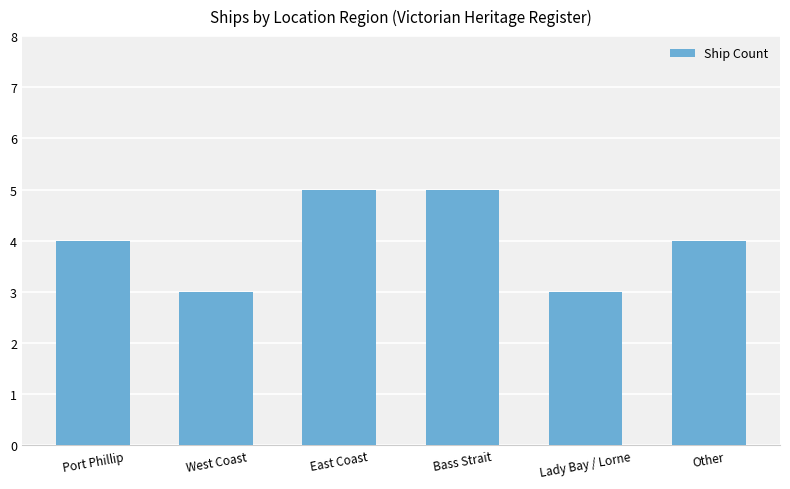

The chart shows a value of 5 at West Coast. True or false?

False